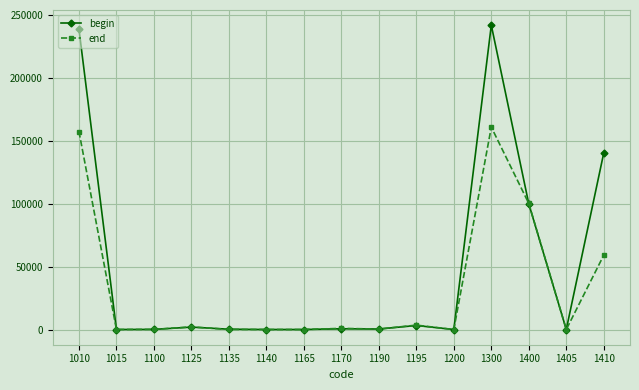

What is the average value of the begin series?

48517